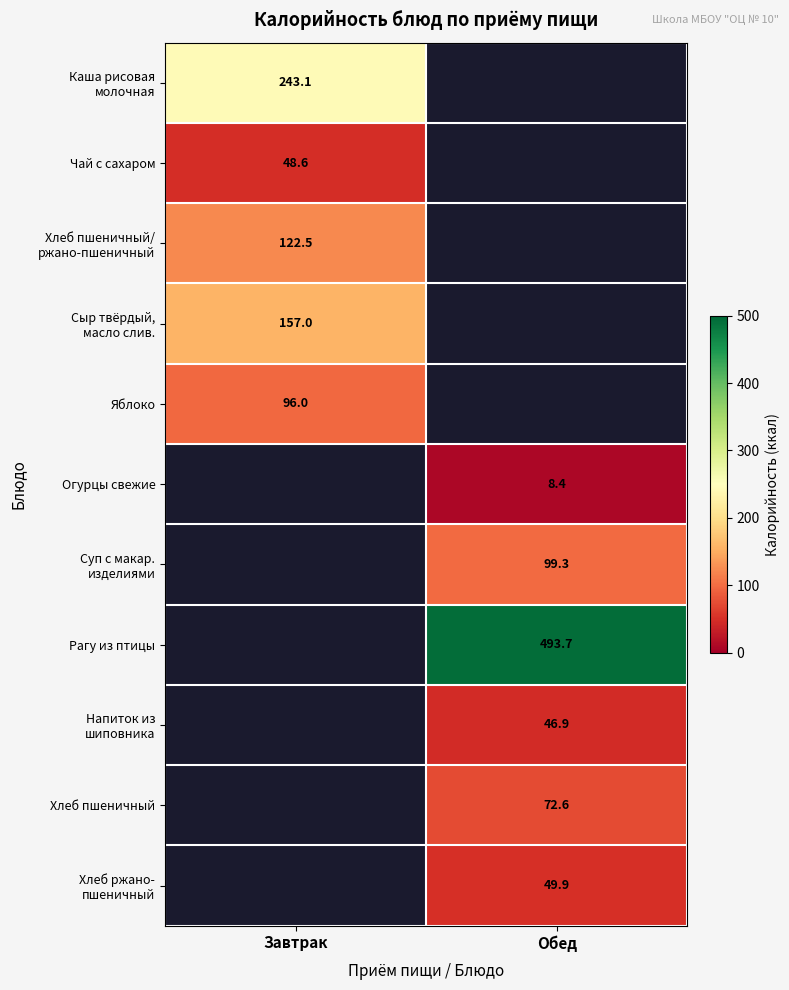

Which label corresponds to the smallest value in the chart?

Обед